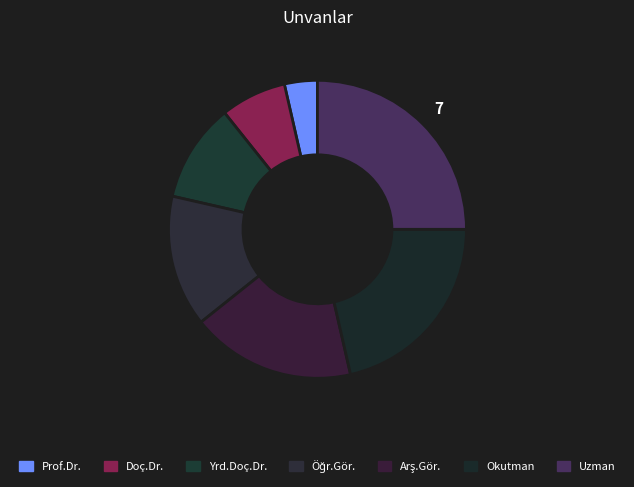

Is there any slice that represents more than half of the pie?

No